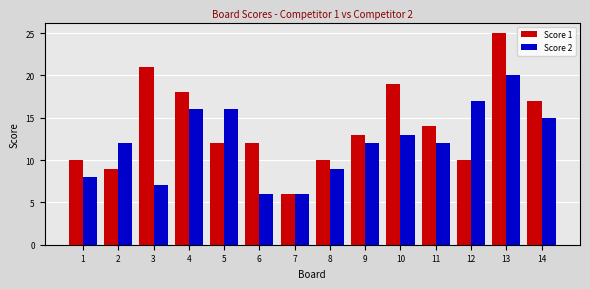

Which series has the largest total across all categories?

Score 1